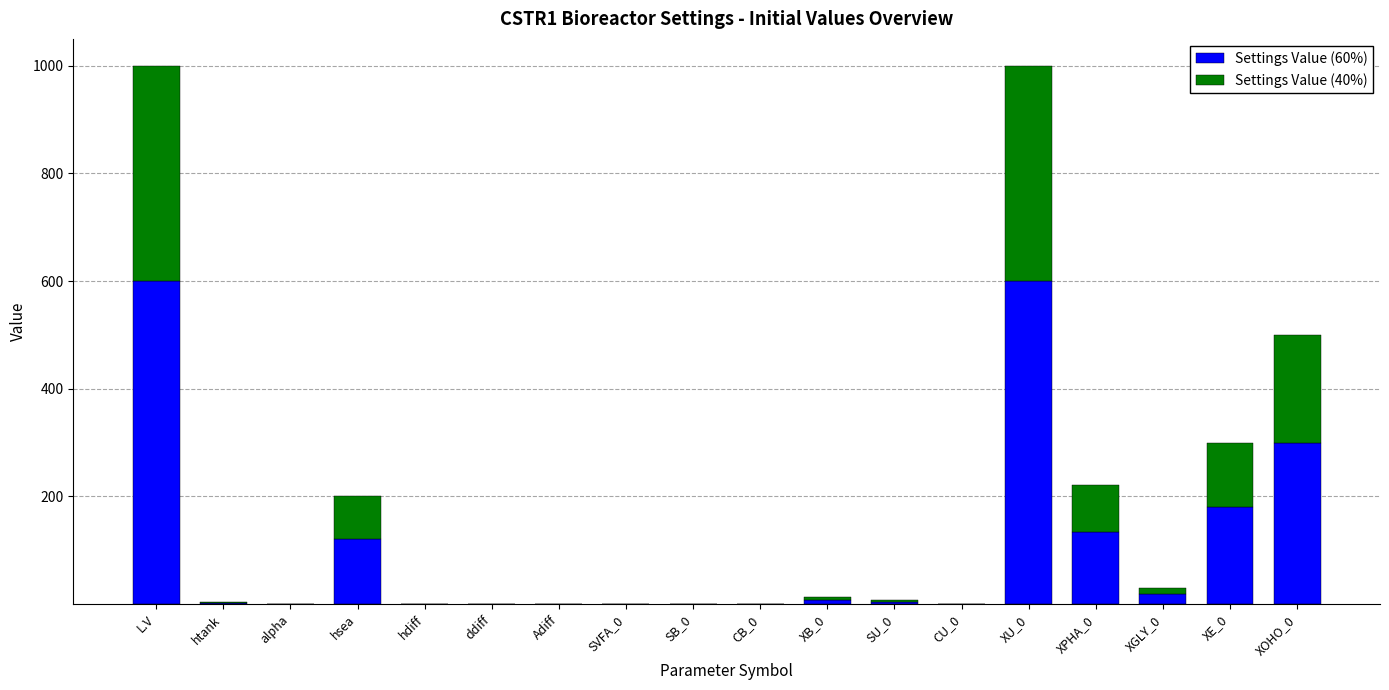

Are the bars grouped side by side (vs. stacked)?

No